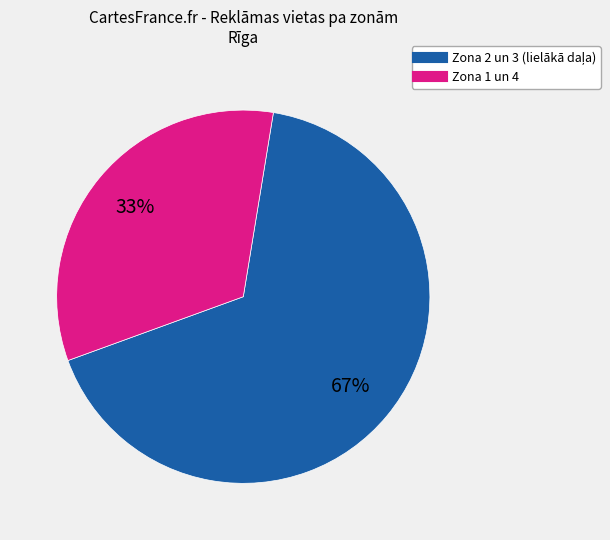

Does any single category account for the majority?

Yes